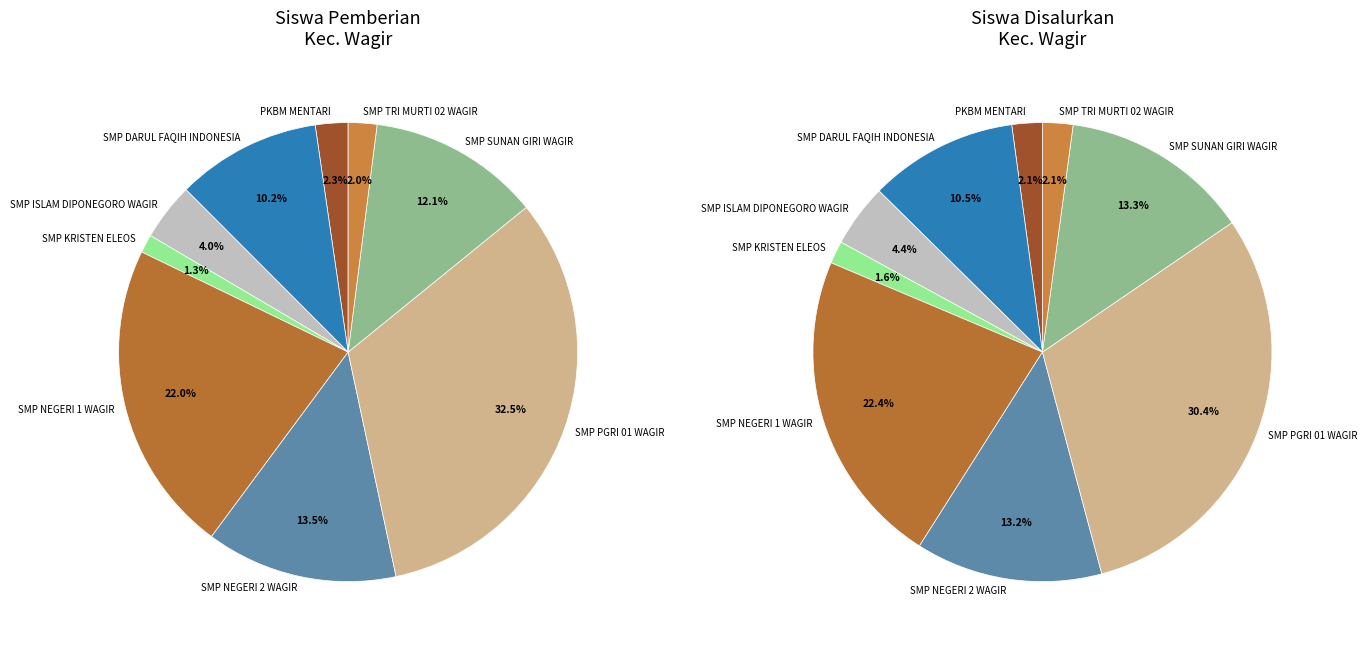

Which has a higher value, SMP NEGERI 2 WAGIR or PKBM MENTARI?

SMP NEGERI 2 WAGIR